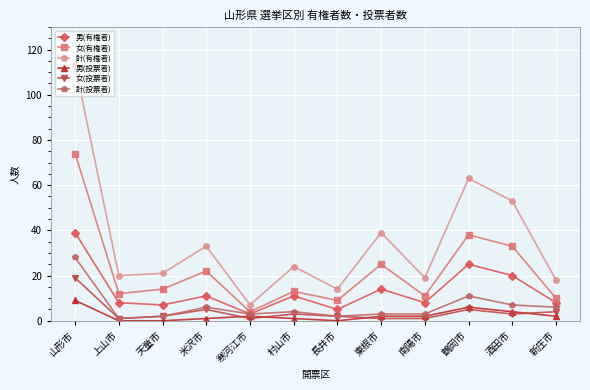

Which series has the widest spread of values?

計(有権者)